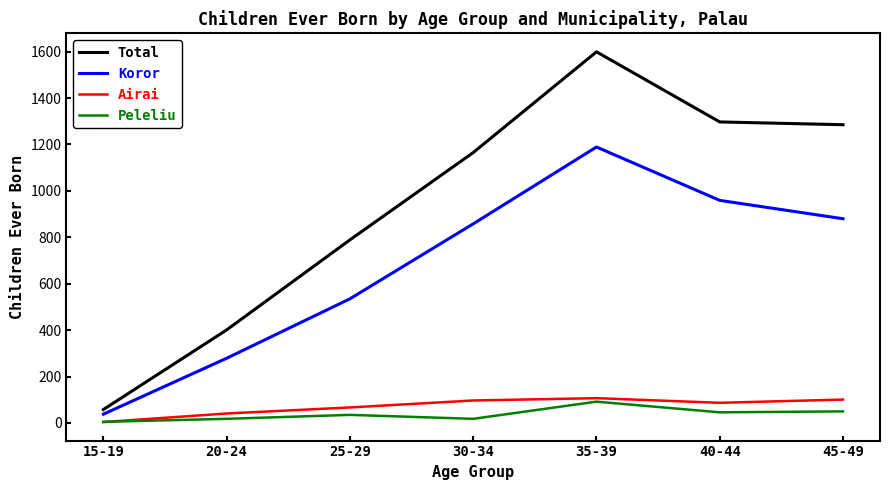

True or false: Airai has a value of 21 at 30-34.

False